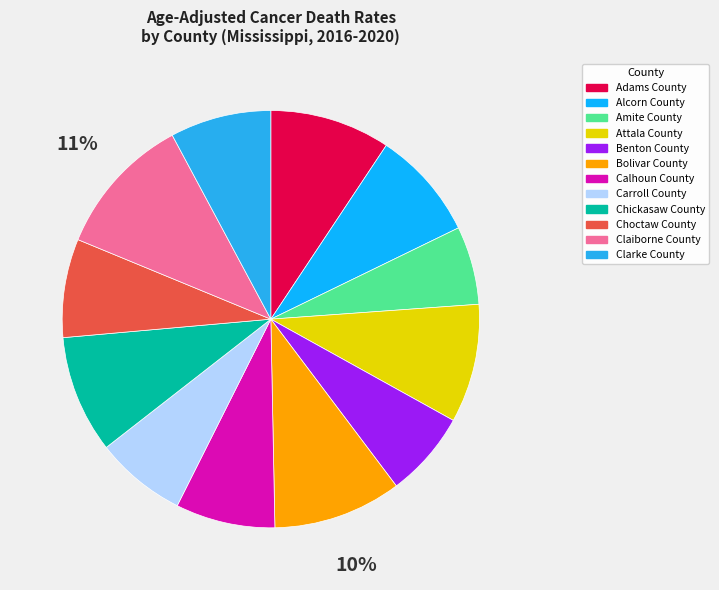

To the nearest percent, what is the average slice percentage?

8%